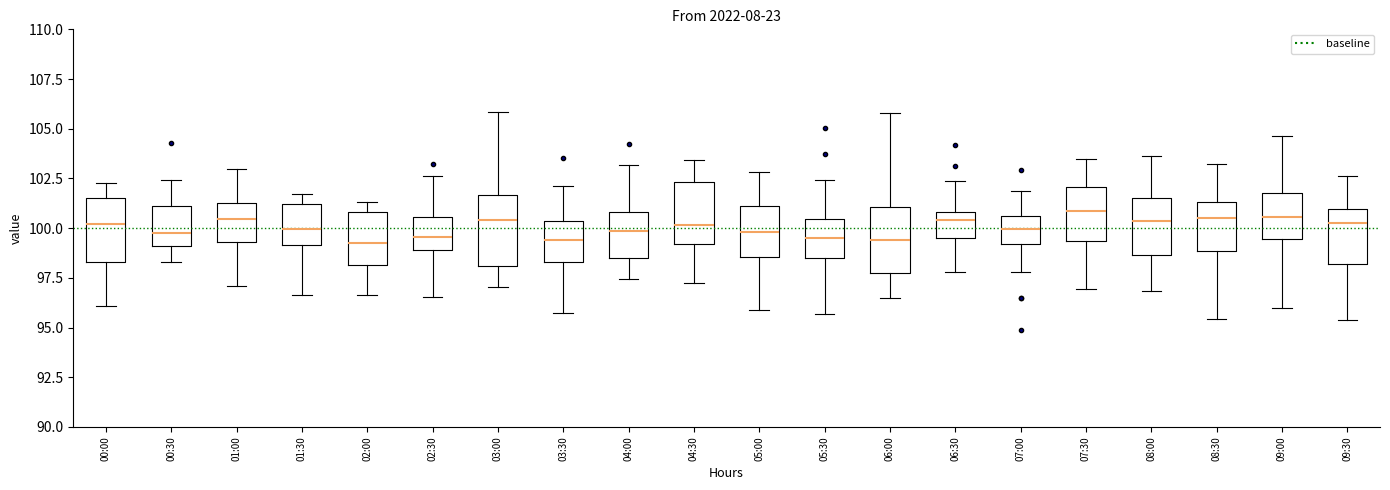

Reading left to right, transcribe this box plot: for each box, give where its median line is, the range the box spans, and where its two whiskers end, as read against the y-axis. The values are not printed on the chart, so give them approximately, as read against the axis.

00:00: median 100.0, box 98.5 to 101.5, whiskers 96.0 to 102.5
00:30: median 99.5, box 99.0 to 101.0, whiskers 98.5 to 102.5
01:00: median 100.5, box 99.5 to 101.5, whiskers 97.0 to 103.0
01:30: median 100.0, box 99.0 to 101.0, whiskers 96.5 to 101.5
02:00: median 99.5, box 98.0 to 101.0, whiskers 96.5 to 101.5
02:30: median 99.5, box 99.0 to 100.5, whiskers 96.5 to 102.5
03:00: median 100.5, box 98.0 to 101.5, whiskers 97.0 to 106.0
03:30: median 99.5, box 98.5 to 100.5, whiskers 95.5 to 102.0
04:00: median 100.0, box 98.5 to 101.0, whiskers 97.5 to 103.0
04:30: median 100.0, box 99.0 to 102.5, whiskers 97.5 to 103.5
05:00: median 100.0, box 98.5 to 101.0, whiskers 96.0 to 103.0
05:30: median 99.5, box 98.5 to 100.5, whiskers 95.5 to 102.5
06:00: median 99.5, box 98.0 to 101.0, whiskers 96.5 to 106.0
06:30: median 100.5, box 99.5 to 101.0, whiskers 98.0 to 102.5
07:00: median 100.0, box 99.0 to 100.5, whiskers 98.0 to 102.0
07:30: median 101.0, box 99.5 to 102.0, whiskers 97.0 to 103.5
08:00: median 100.5, box 98.5 to 101.5, whiskers 97.0 to 103.5
08:30: median 100.5, box 99.0 to 101.5, whiskers 95.5 to 103.0
09:00: median 100.5, box 99.5 to 102.0, whiskers 96.0 to 104.5
09:30: median 100.0, box 98.0 to 101.0, whiskers 95.5 to 102.5